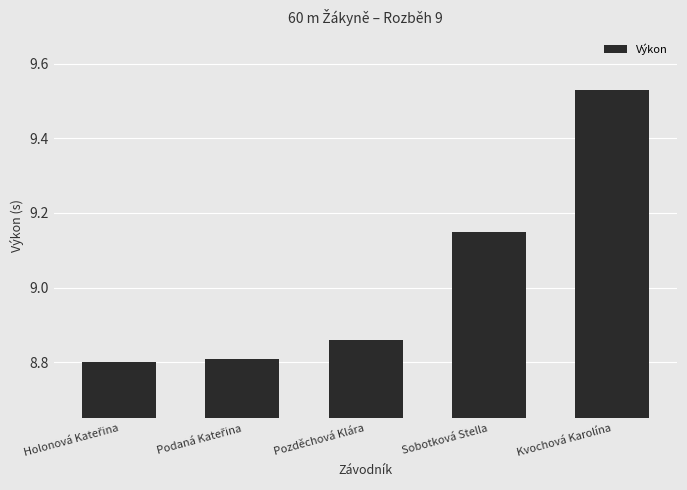

Count the values in the range 8 to 9.

3